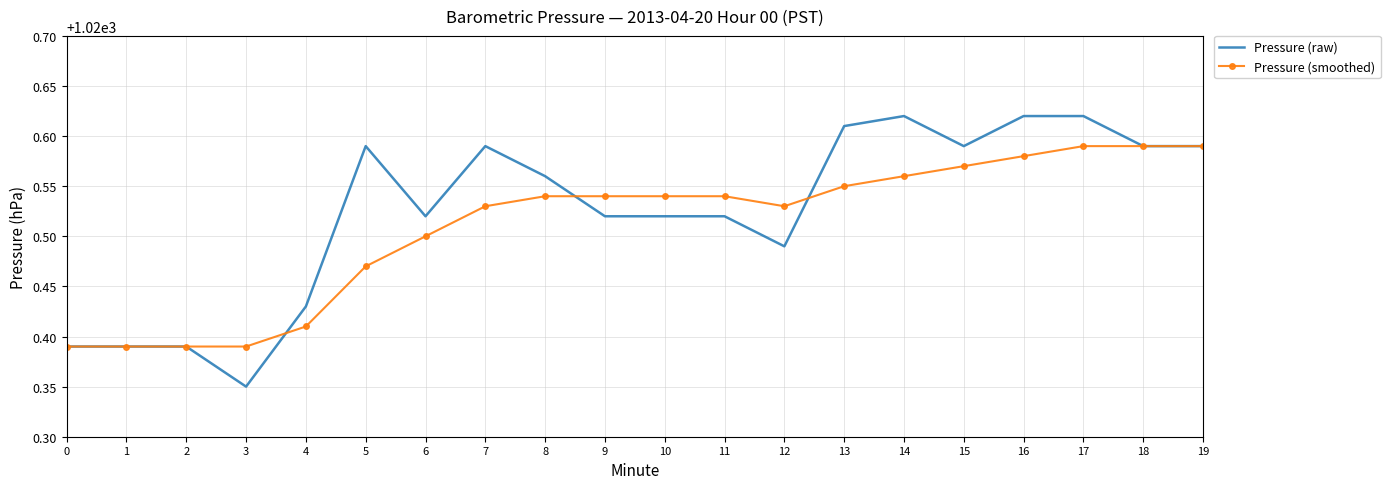

Is it true that Pressure (smoothed) equals 241.6 at 19?

False